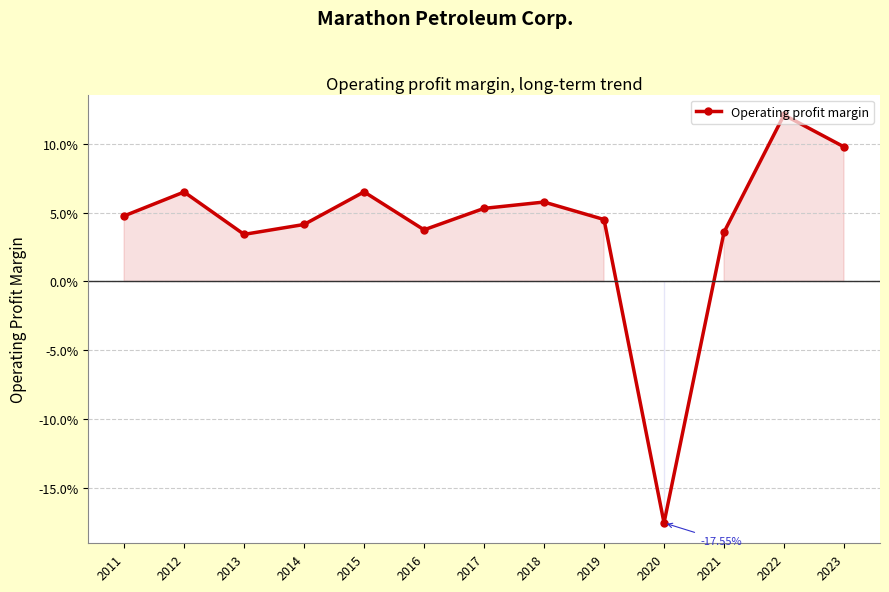

What is the greatest value displayed?

0.1